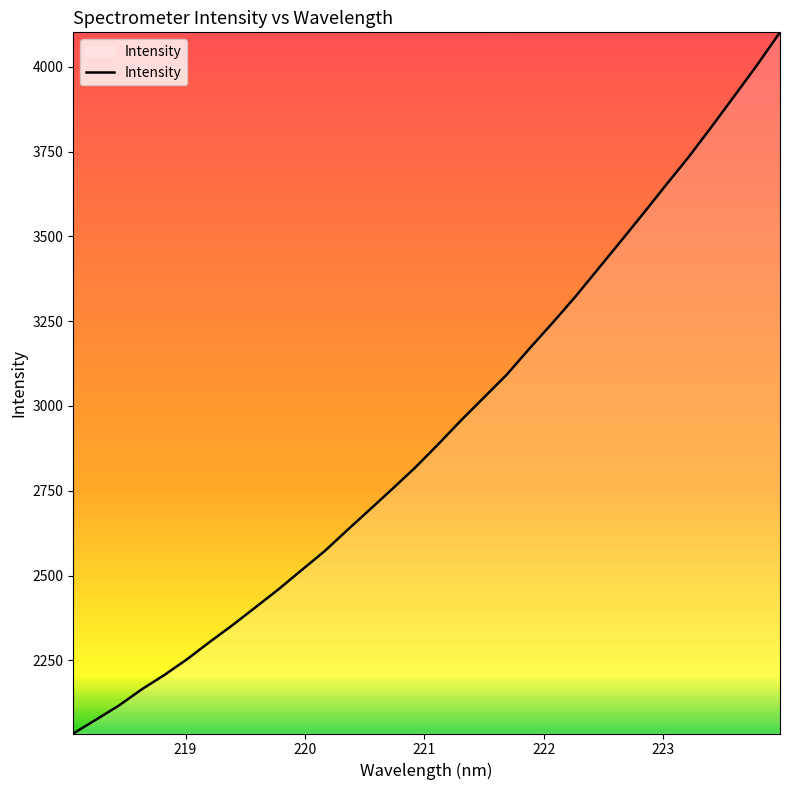

Count the number of values greater than 2887.

16